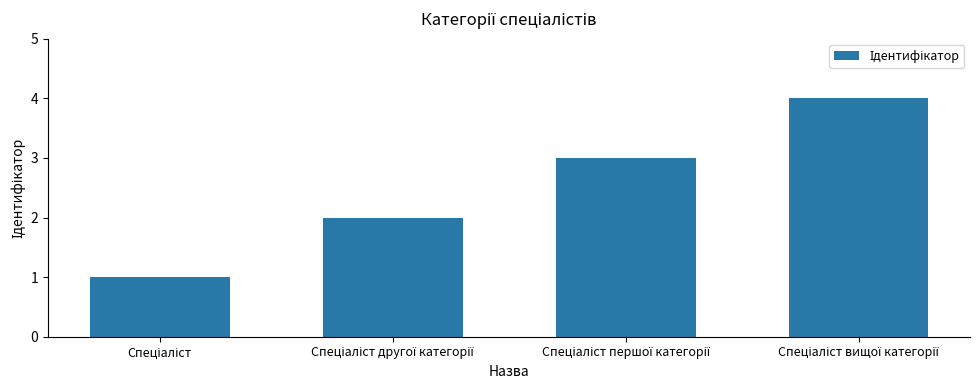

What is the greatest value displayed?

4